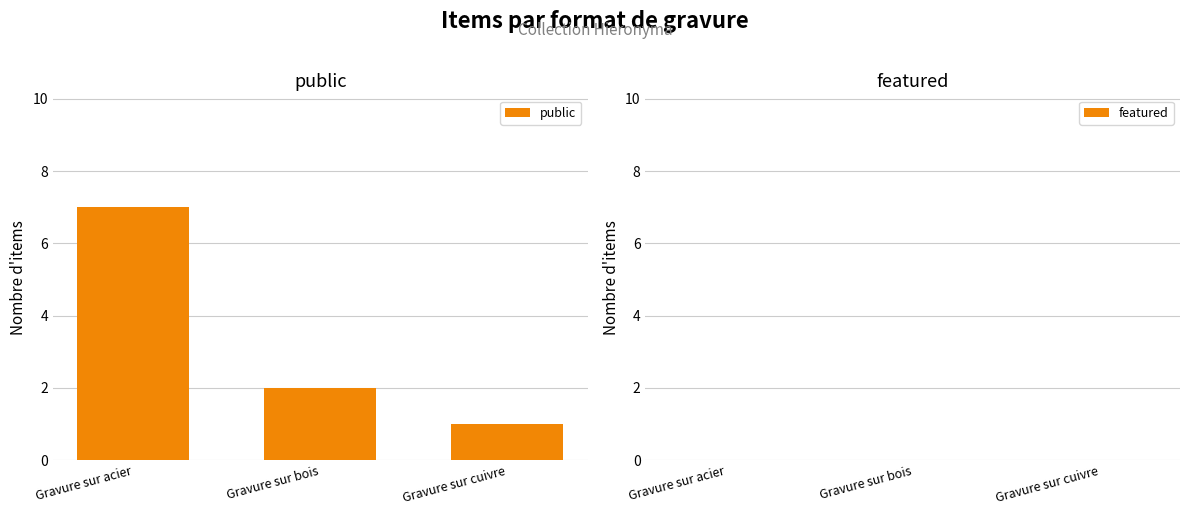

Which label corresponds to the largest value in the chart?

Gravure sur acier